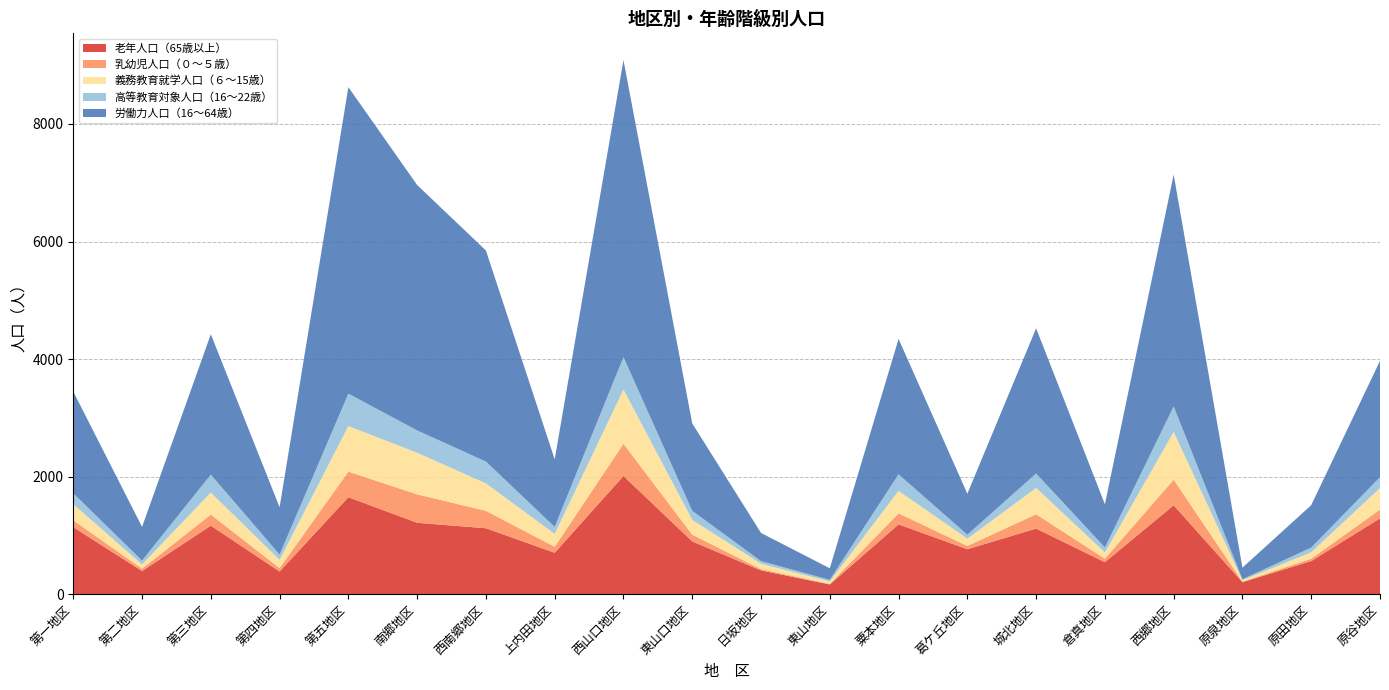

Reading left to right, list all the values displayed in this chart.

老年人口（65歳以上）: 1143	396	1168	388	1652	1217	1124	707	2013	900	407	168	1190	767	1118	547	1515	207	566	1292
乳幼児人口（０～５歳）: 117	40	189	59	435	484	296	102	548	115	21	9	187	56	244	60	436	8	40	150
義務教育就学人口（６～15歳）: 272	73	374	139	775	707	467	219	922	251	93	42	383	124	448	105	811	26	109	365
高等教育対象人口（16～22歳）: 186	65	305	90	551	380	371	119	552	154	44	27	281	67	245	85	433	15	80	186
労働力人口（16～64歳）: 1731	573	2388	806	5213	4174	3590	1149	5052	1487	479	197	2303	697	2470	735	3945	198	722	1978